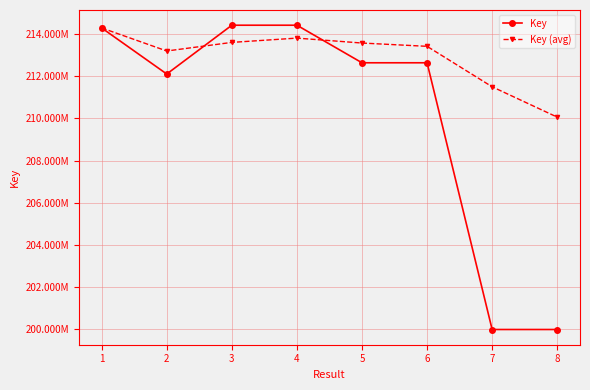

At which category does the chart reach its minimum across all series?

8